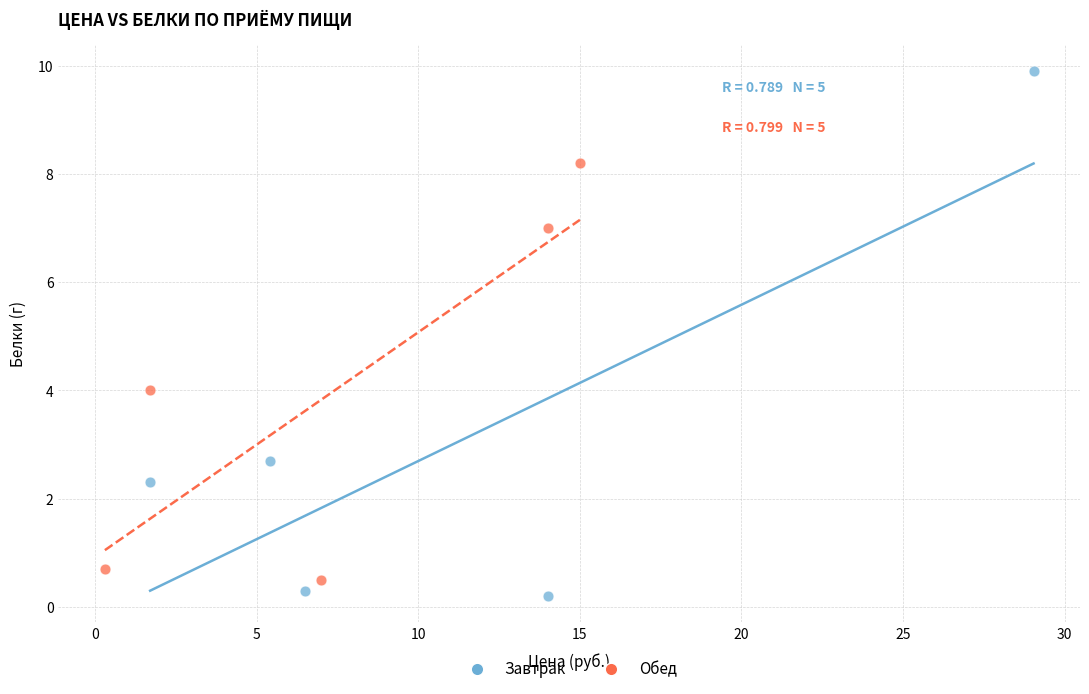

Which series has the largest Y range (max minus min)?

Завтрак